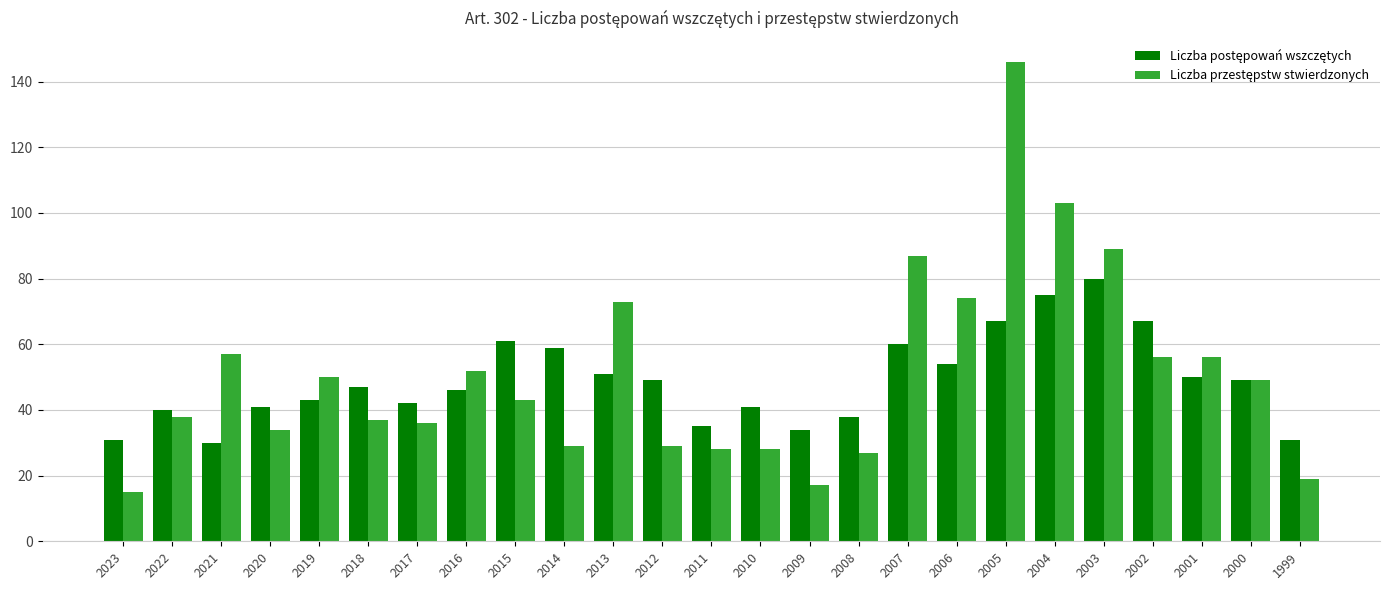

What is the difference between the highest and lowest values at 2017?

6